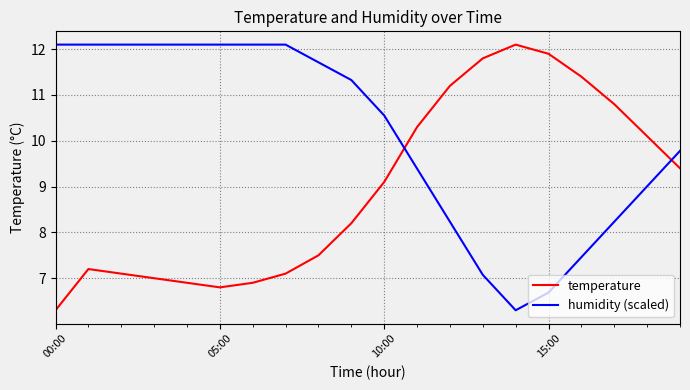

What is the maximum value for temperature?

12.1